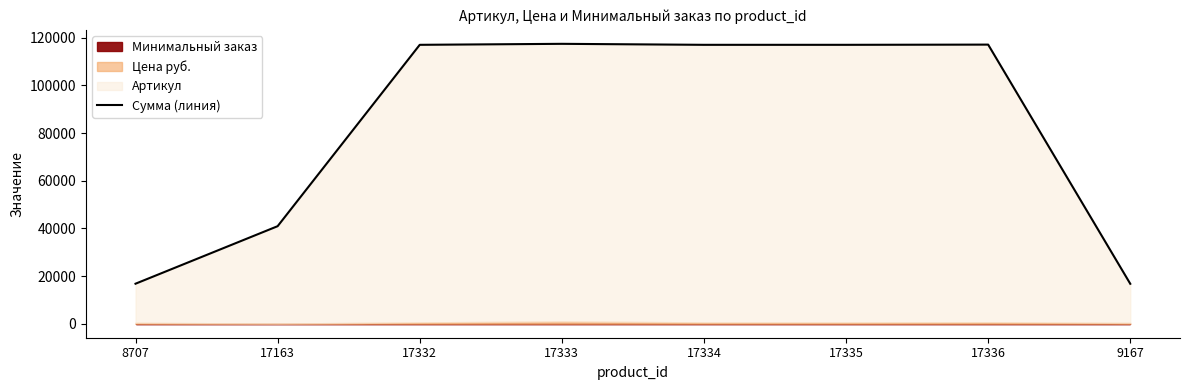

Is it true that the value at 9167 is 16761?

True